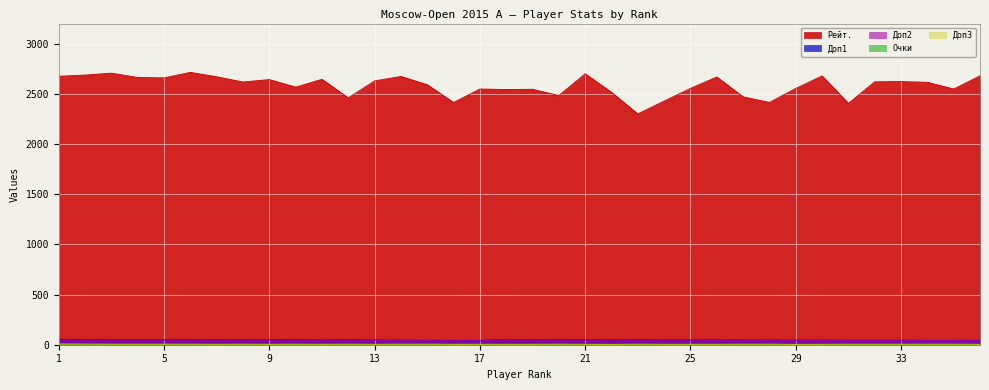

What is the approximate value of Доп1 at 2?

52.5